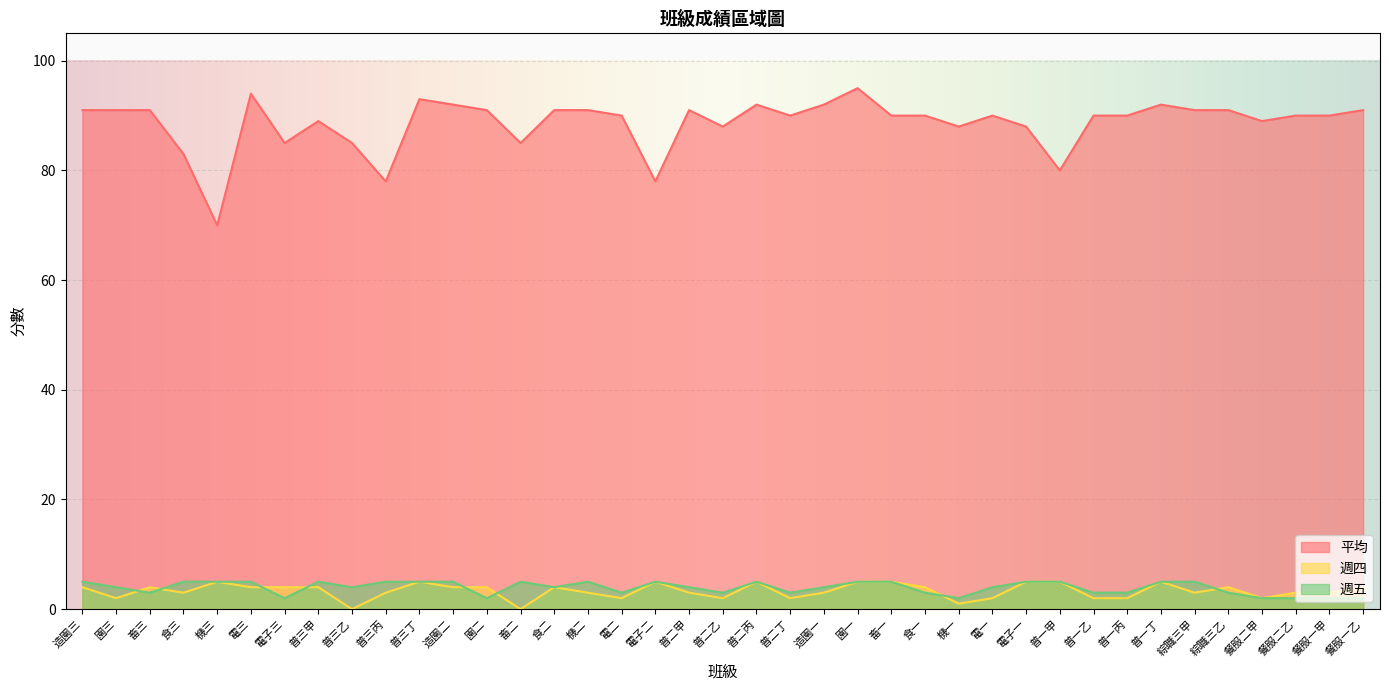

How many interior local valleys does the 平均 series have?

10